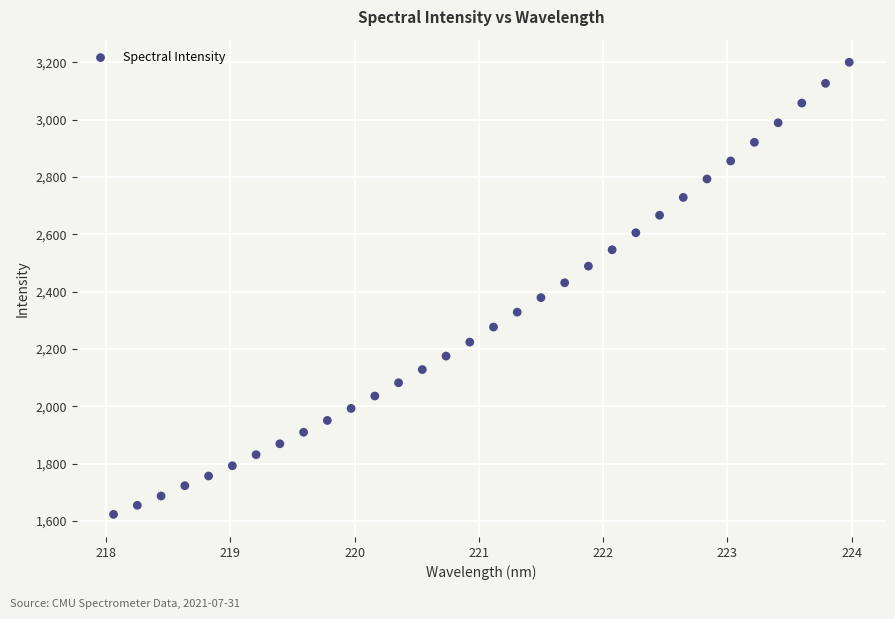

What is the range of Y values (max minus min)?

1577.2